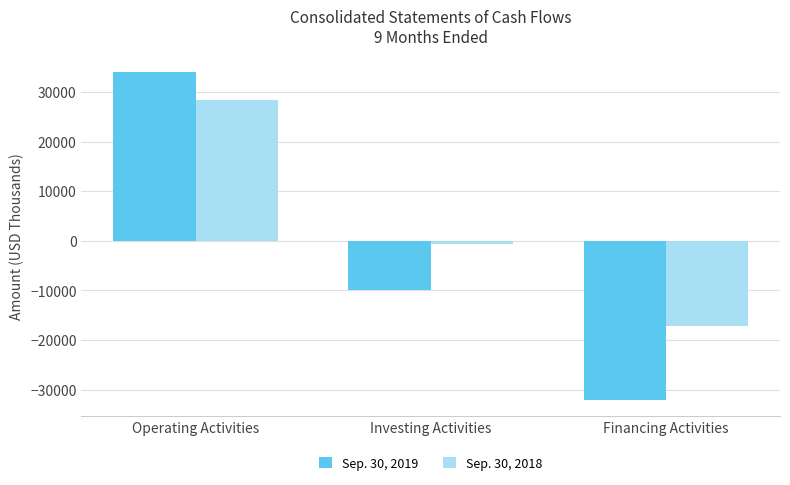

True or false: Sep. 30, 2018 has a value of -24337 at Financing Activities.

False